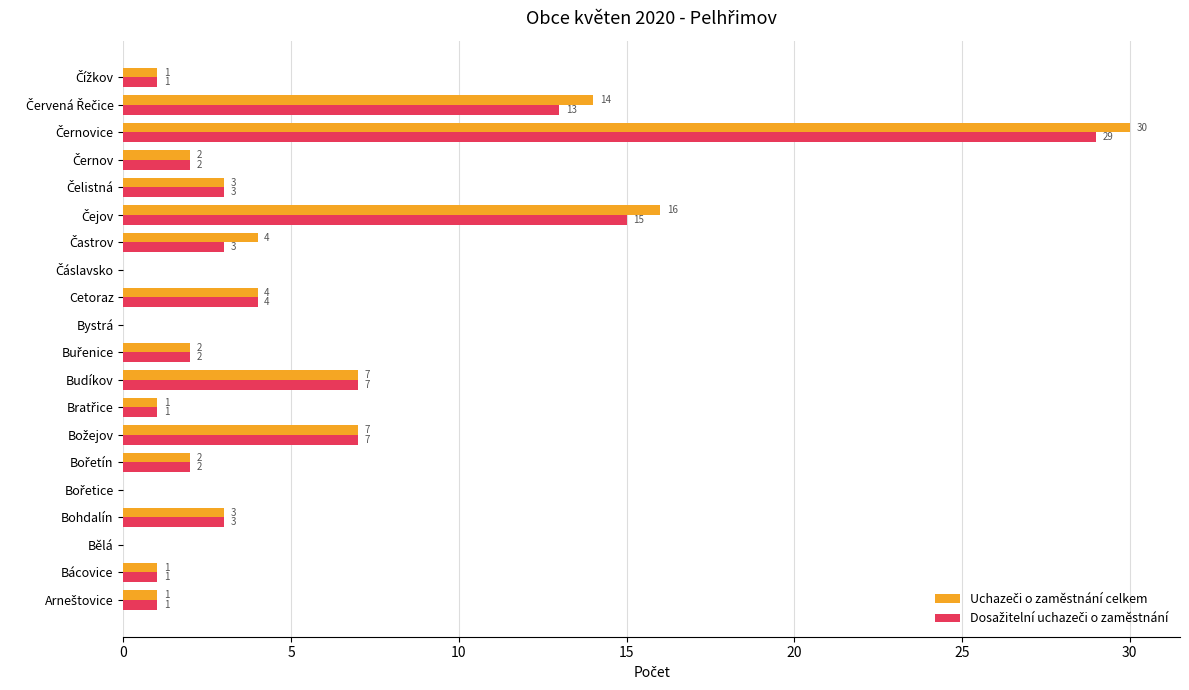

How many data points does each series have?

20